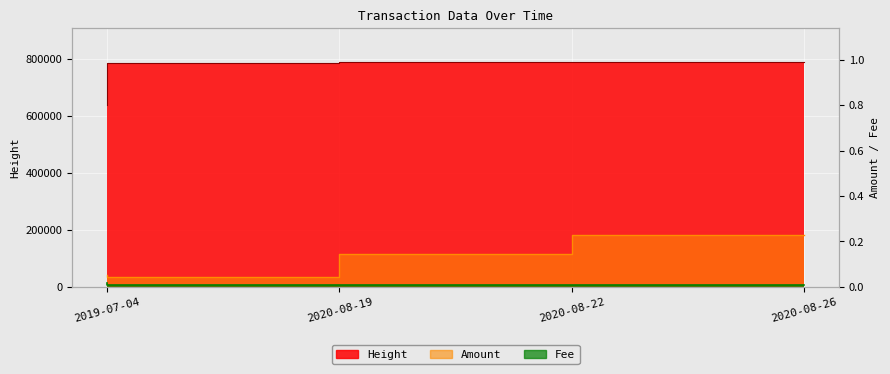

True or false: Fee and Height cross at least once.

False